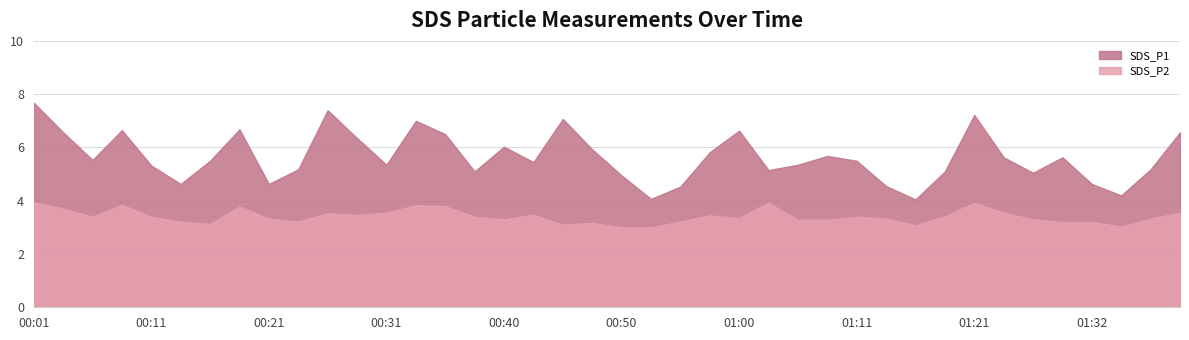

Between 00:43 and 00:55, which series saw the biggest shift?

SDS_P1